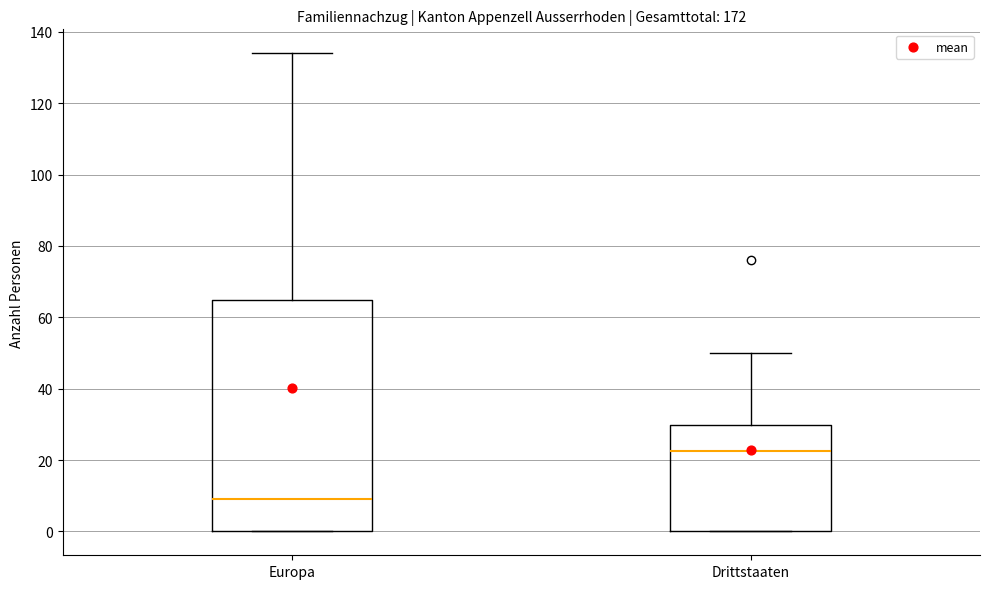

Reading left to right, read every box against the y-axis: the position of its median line, the range the box covers, and the ends of its whiskers. The values are not printed on the chart, so give them approximately, as read against the axis.

Europa: median 10, box 0 to 64, whiskers 0 to 134
Drittstaaten: median 22, box 0 to 30, whiskers 0 to 50